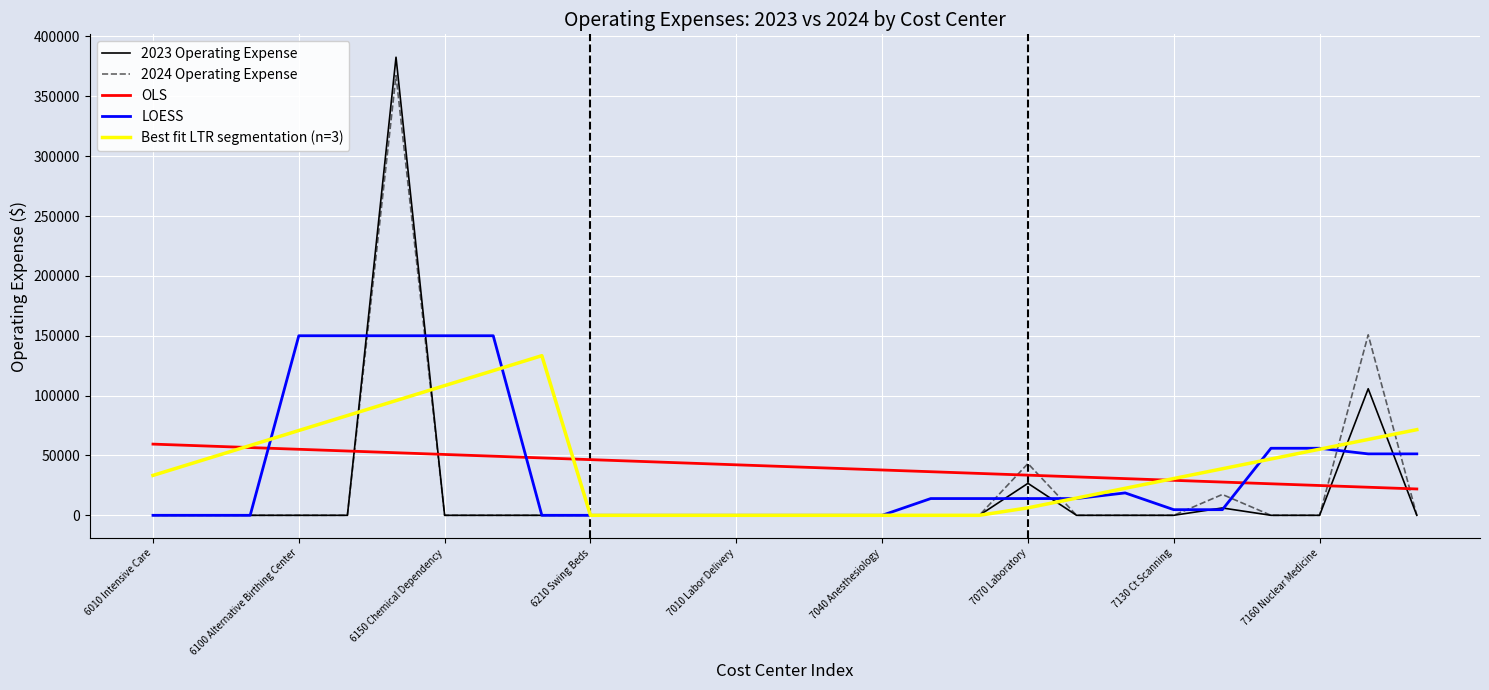

What is the maximum value for OLS?

59467.7